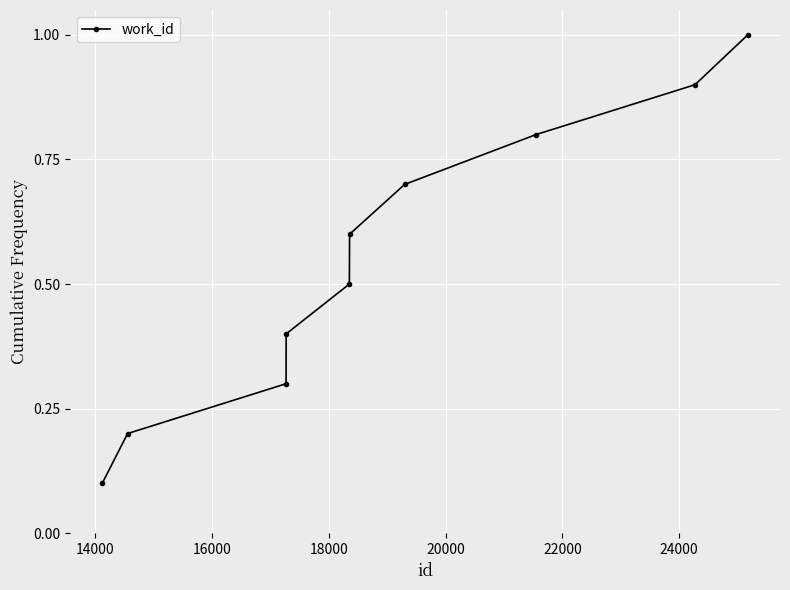

What is the minimum value shown in the chart?

0.1